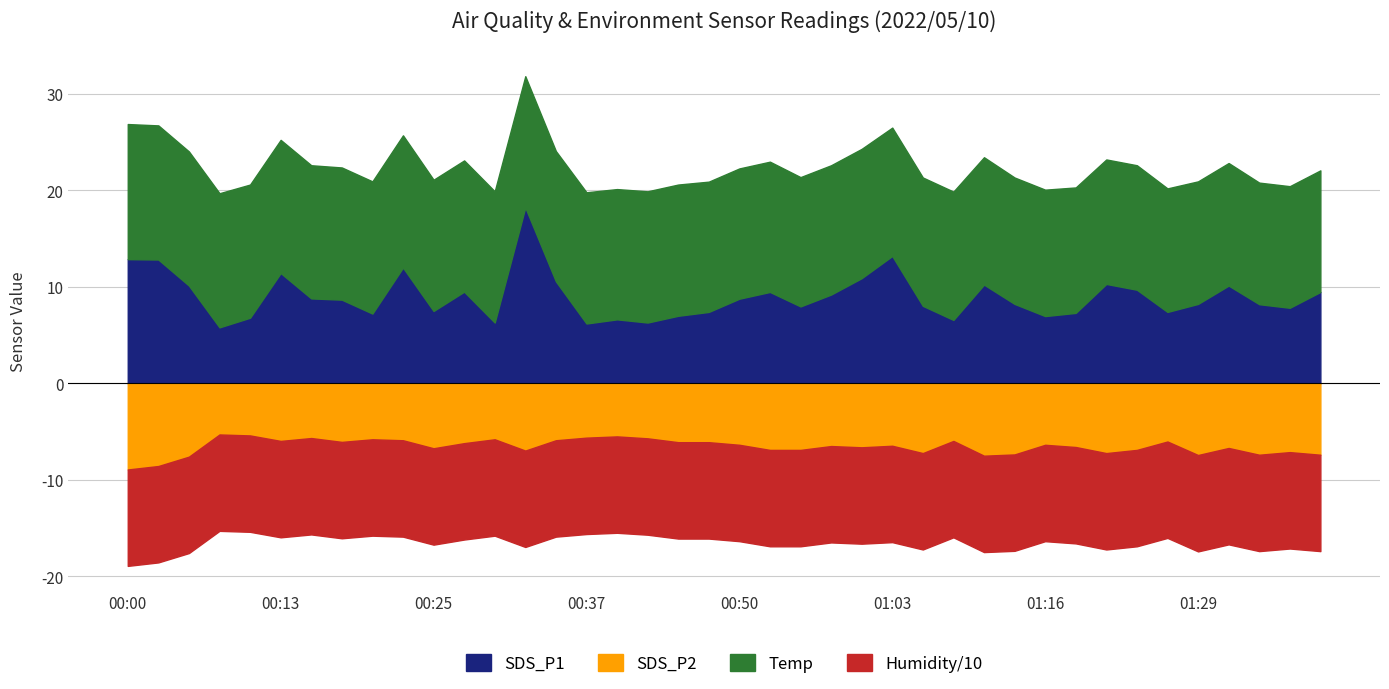

What position from the right is 00:32?

27